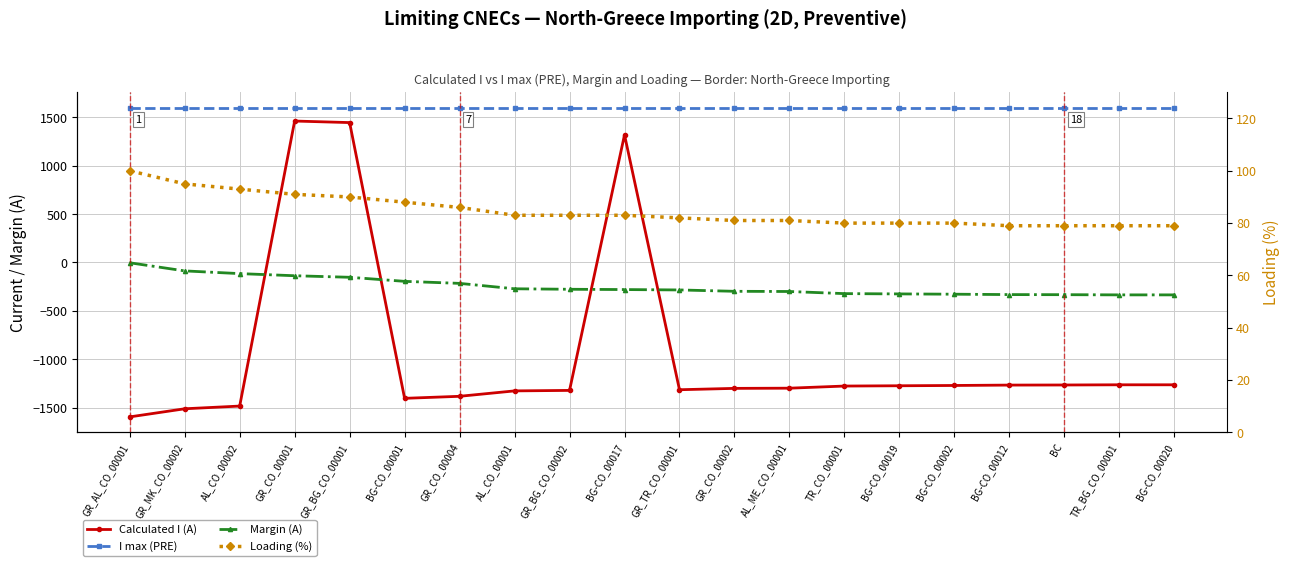

Which series has the widest spread of values?

Calculated I (A)